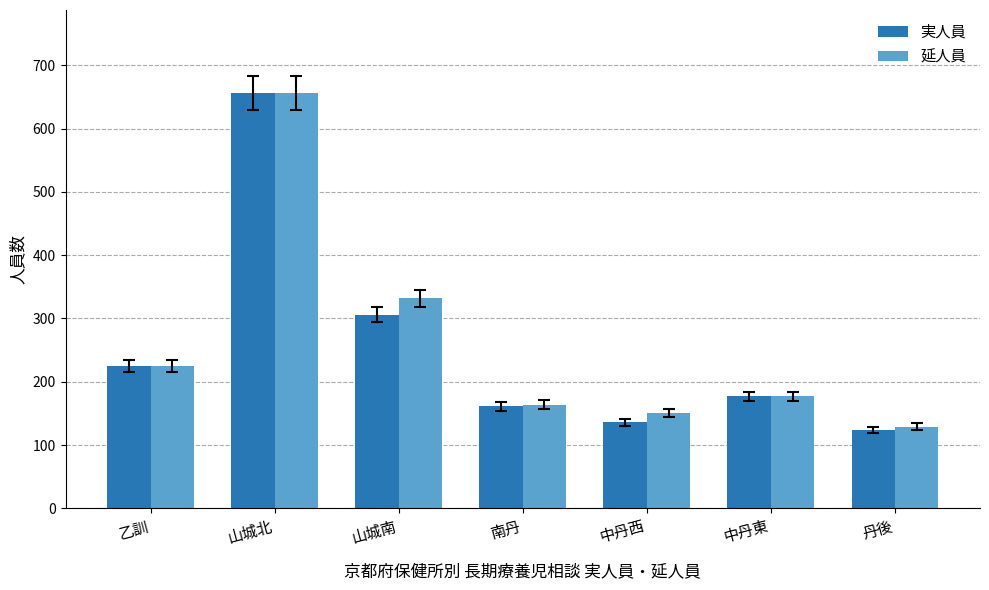

List the series in order of their overall mean, lowest first.

実人員, 延人員